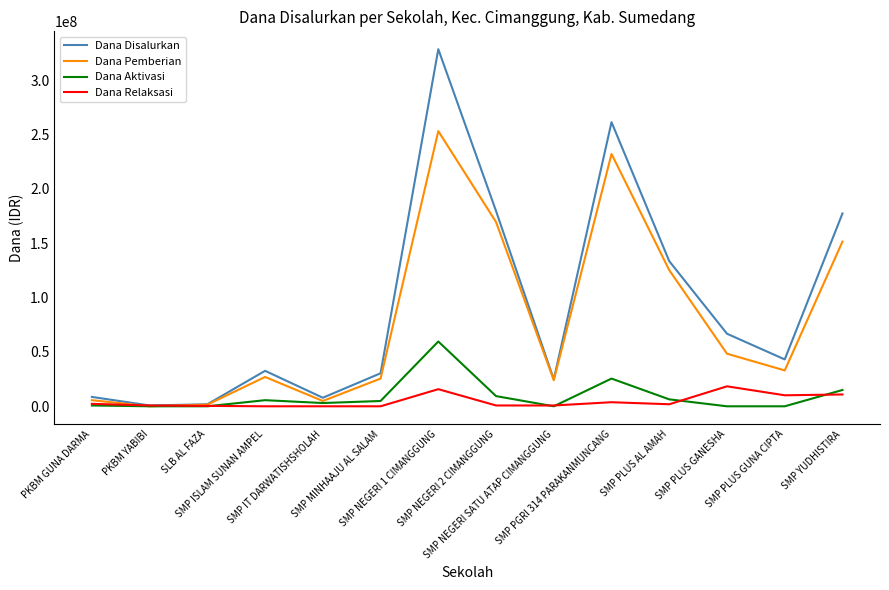

Where does the Dana Pemberian series first go above 33000000?

SMP NEGERI 1 CIMANGGUNG